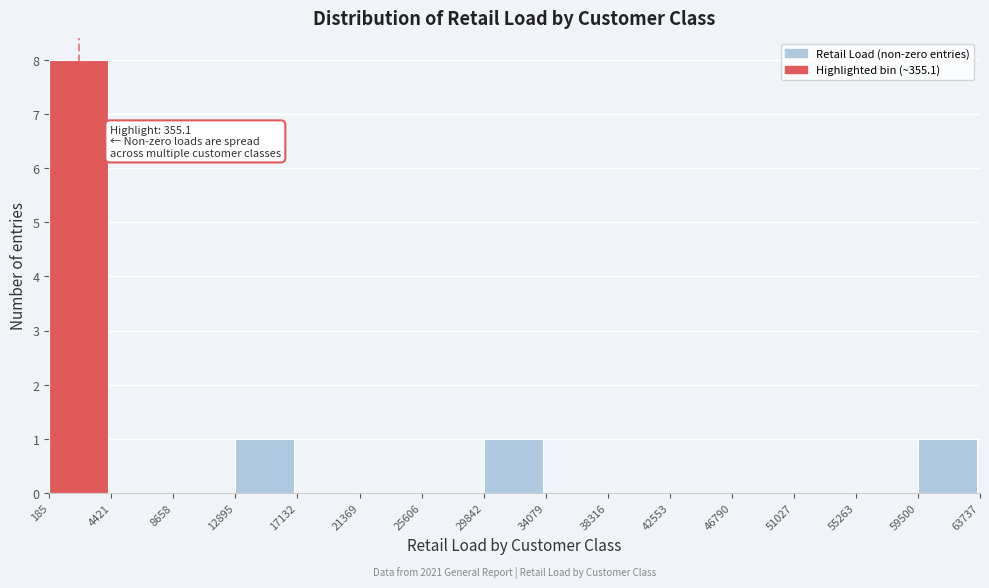

Which range on the x-axis has the tallest bar?

185 to 4421